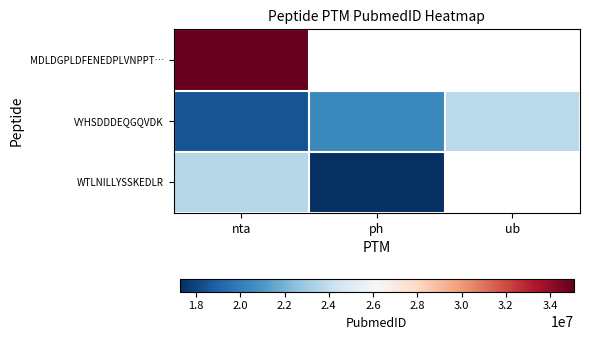

At which label is VYHSDDDEQGQVDK closest to 21119914?

ph